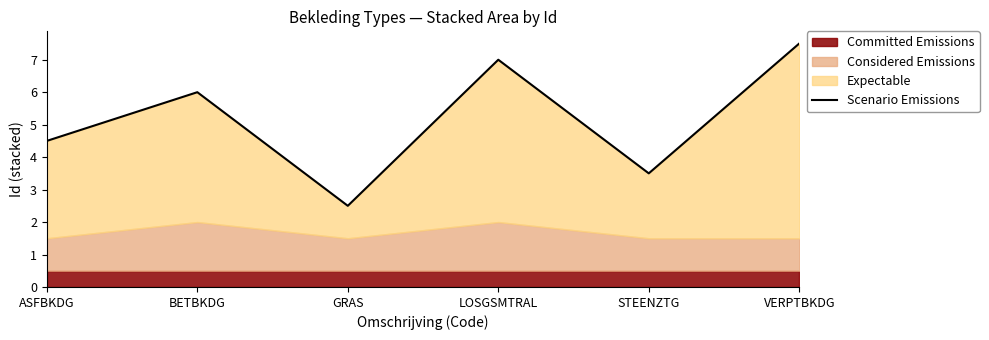

What is the maximum value shown in the chart?

7.5